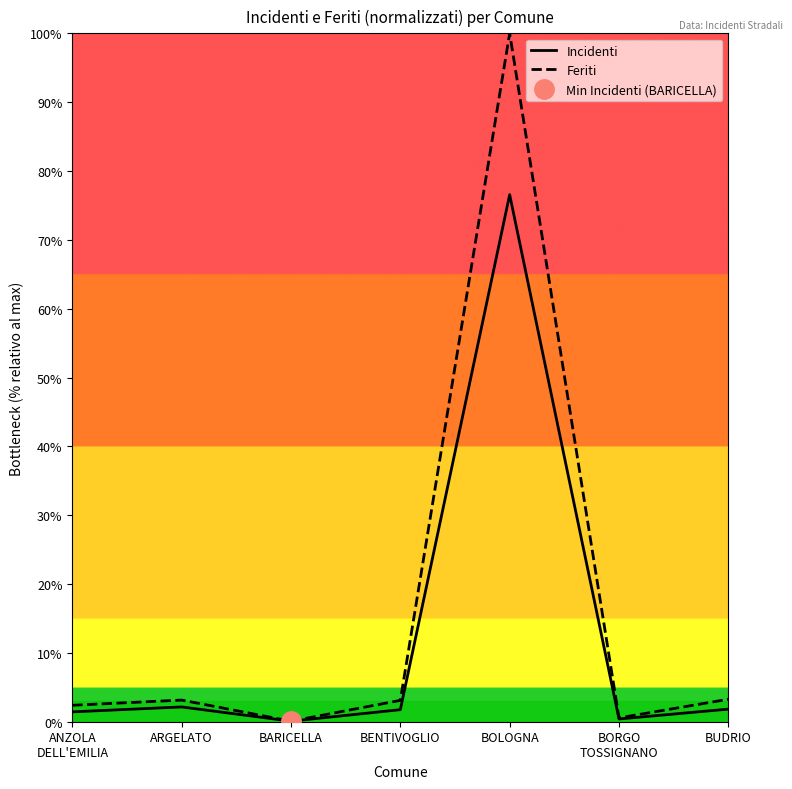

Which category has the lowest value across all series?

BARICELLA